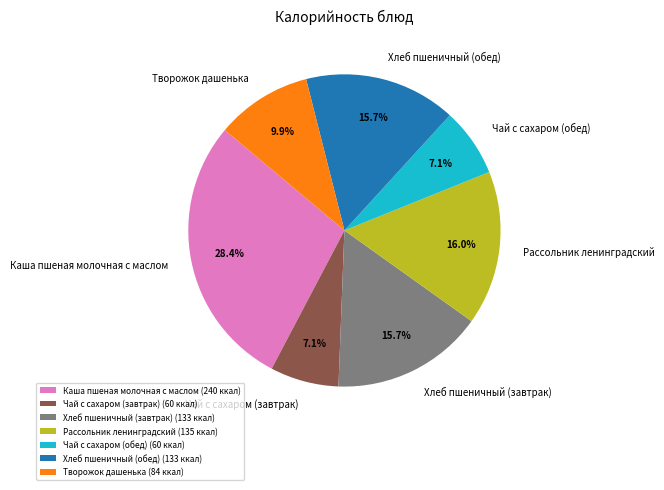

Which has a higher value, Творожок дашенька or Хлеб пшеничный (обед)?

Хлеб пшеничный (обед)